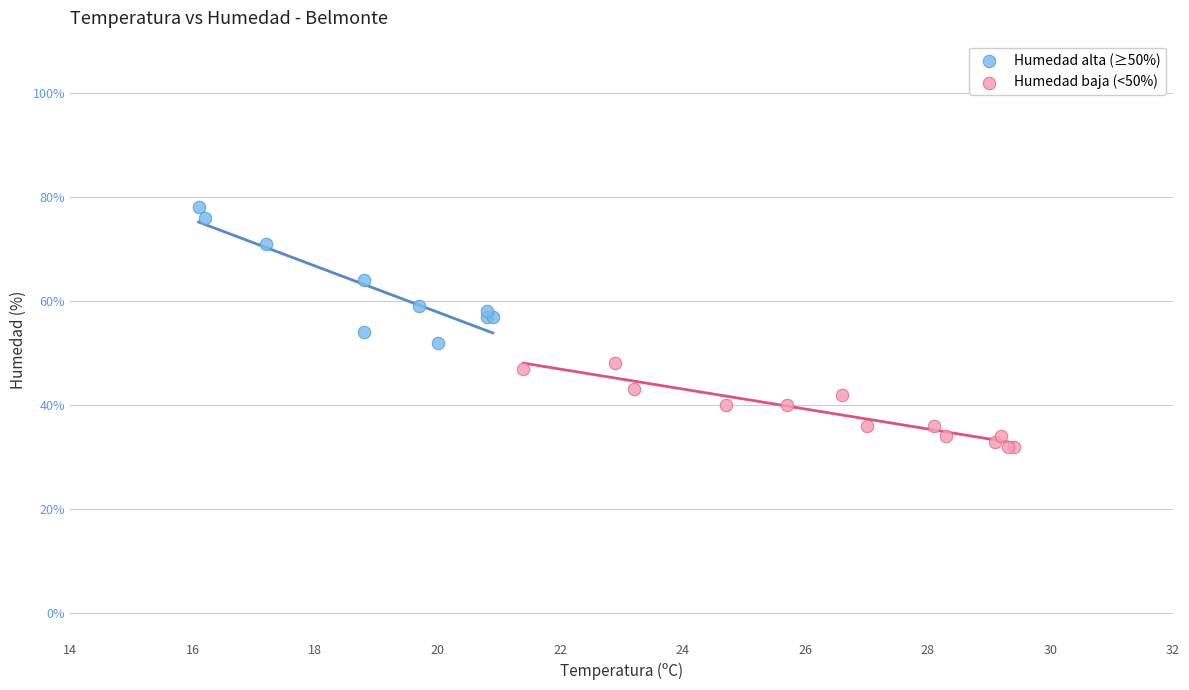

Which series reaches the minimum Y coordinate?

Humedad baja (<50%)